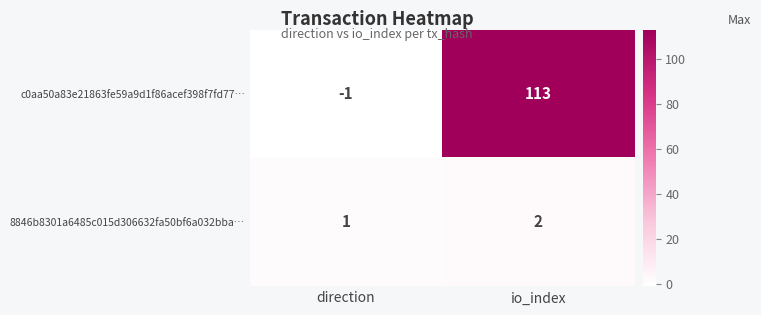

Count the number of categories in the chart.

2